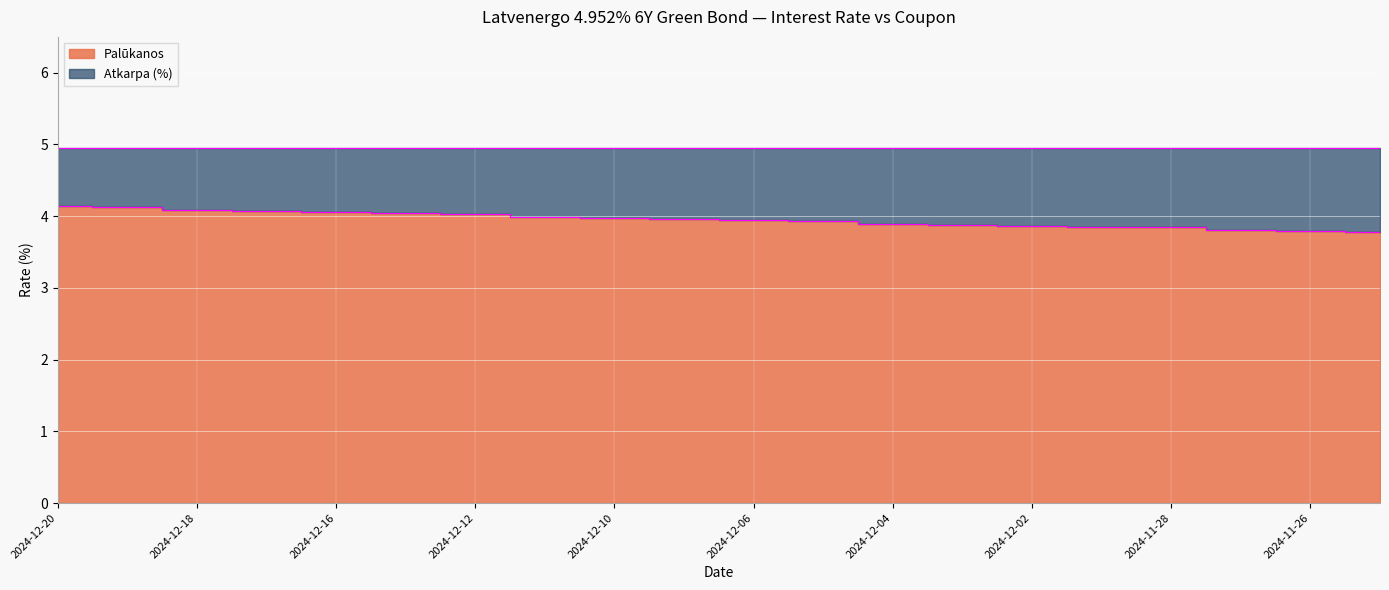

Which label corresponds to the largest value in the chart?

2024-12-20